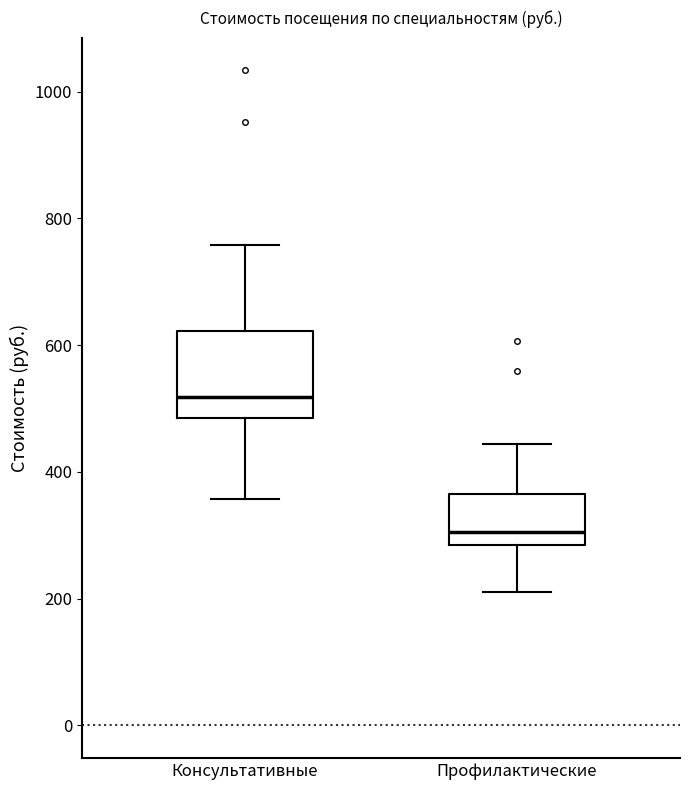

Where does the lower whisker of the box for Консультативные end on the y-axis? The values are not printed on the chart, so give them approximately, as read against the axis.

360